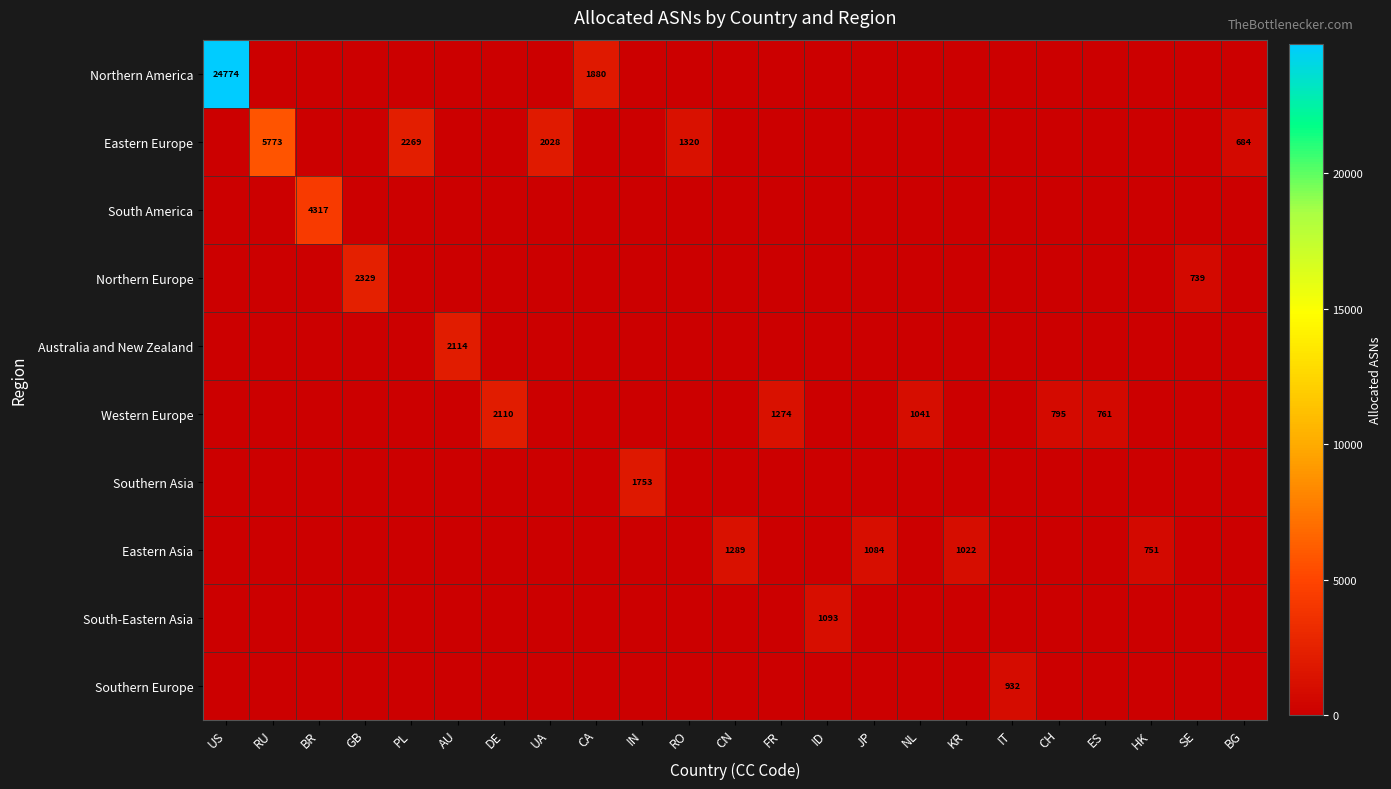

True or false: Western Europe has a value of 2110 at DE.

True